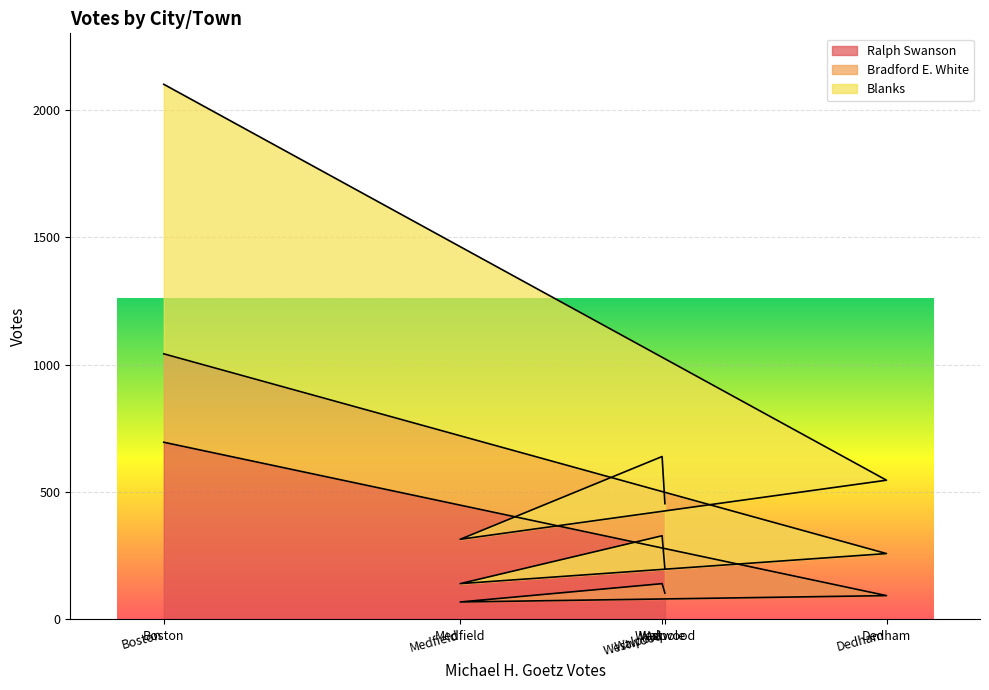

Between Dedham and Medfield, which series saw the biggest shift?

Blanks